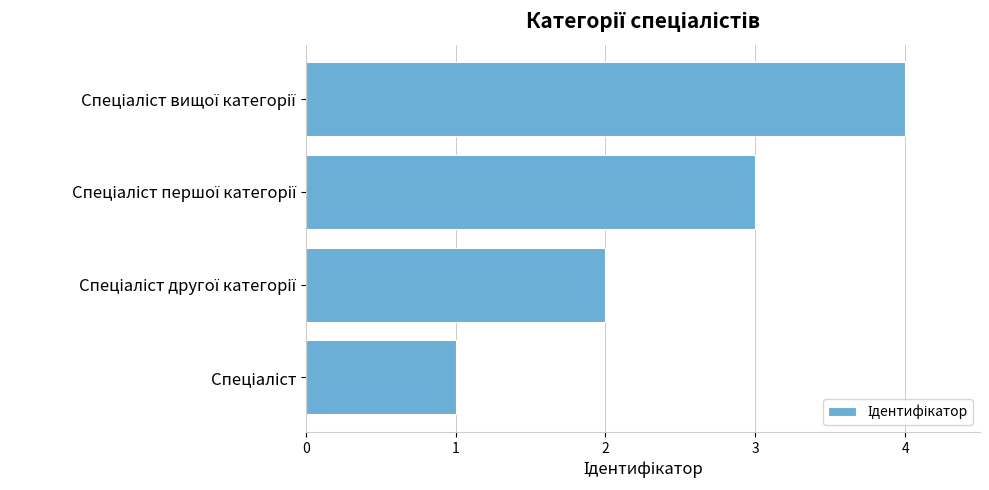

What is the greatest value displayed?

4